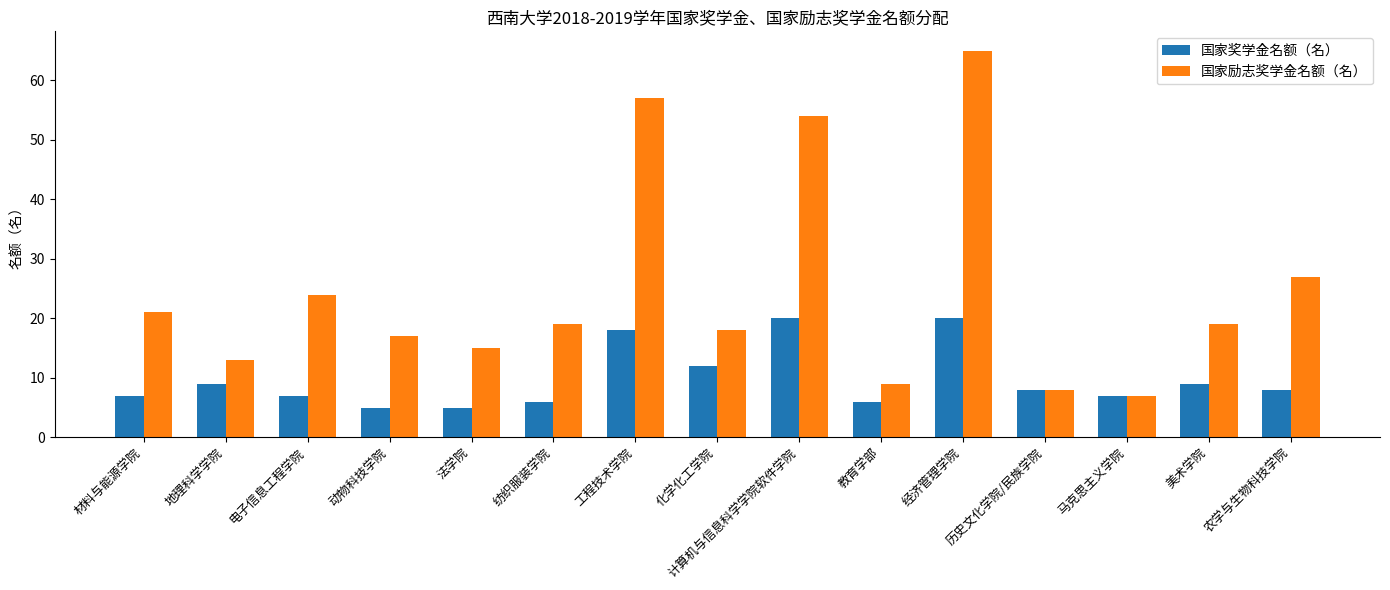

What is the average value of the 国家奖学金名额（名） series?

10